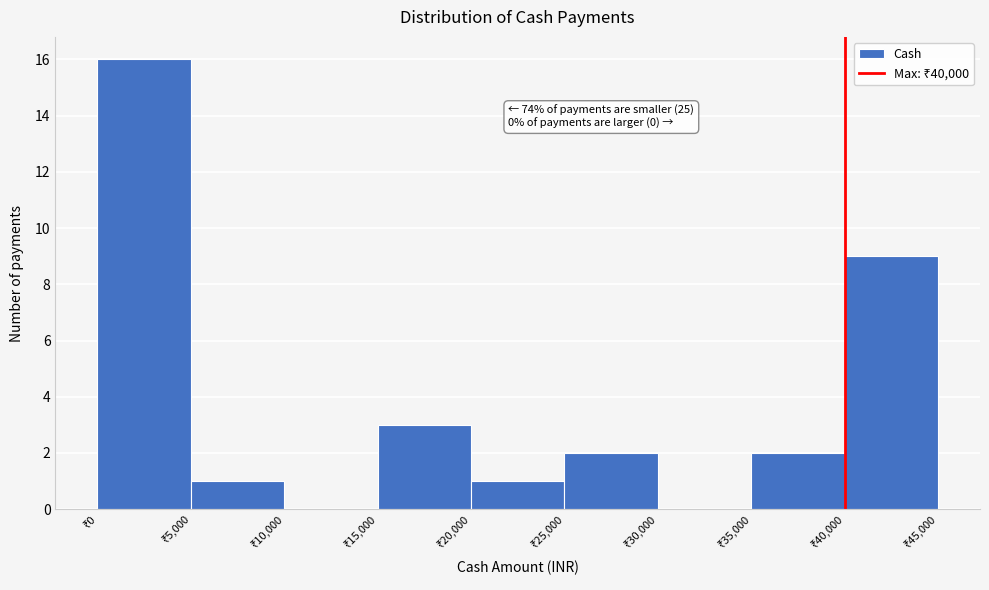

Which range on the x-axis has the tallest bar?

0 to 5000